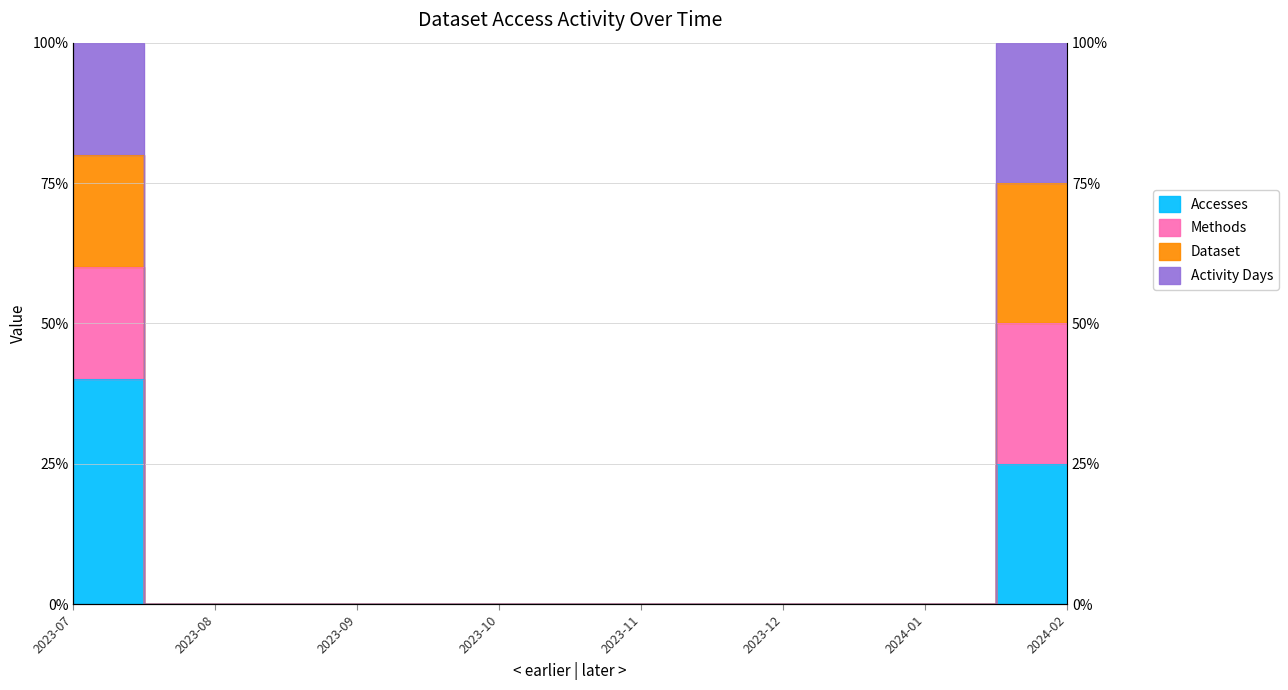

True or false: Dataset and Accesses cross at least once.

False